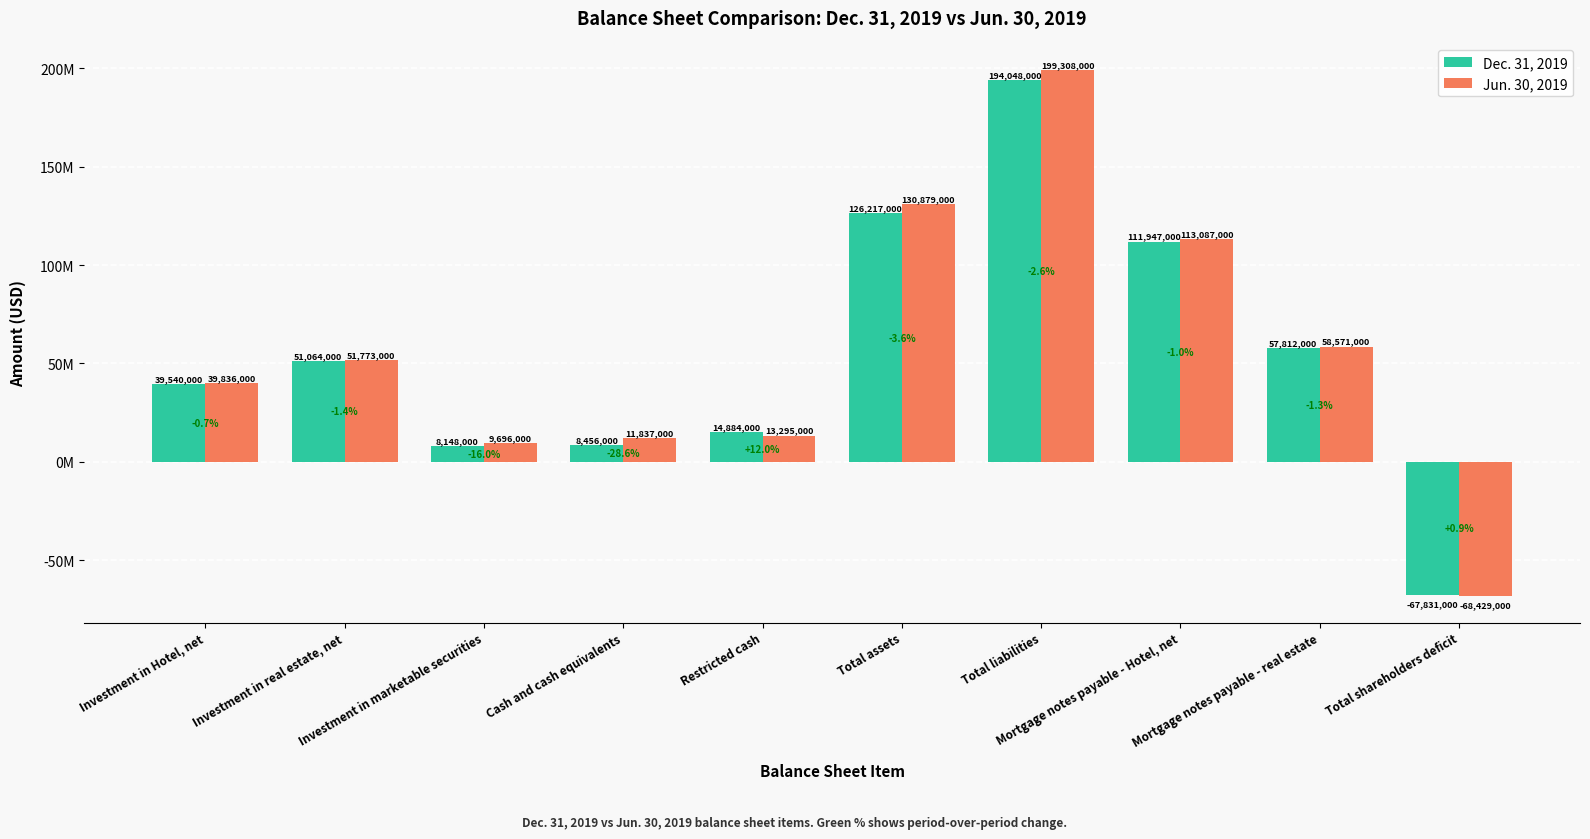

Are the bars grouped side by side (vs. stacked)?

Yes